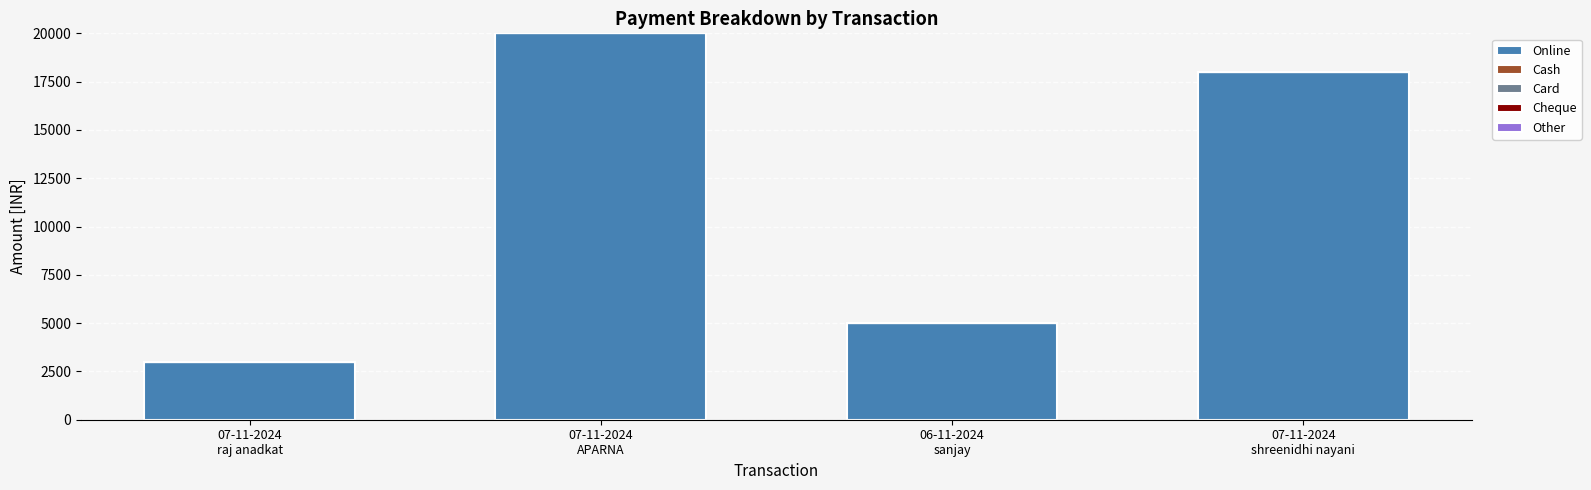

What position from the right is 07-11-2024
APARNA?

3